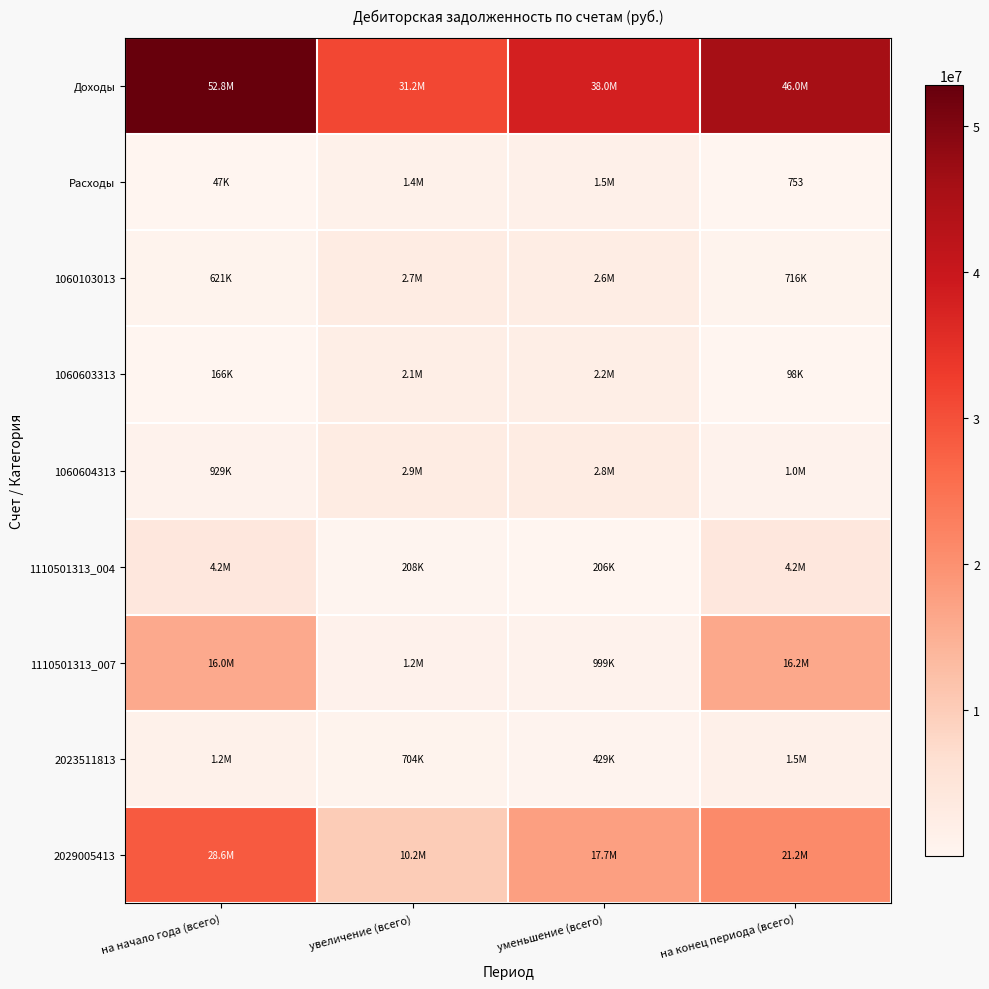

How many data points in 1060604313 are less than 2796356?

2